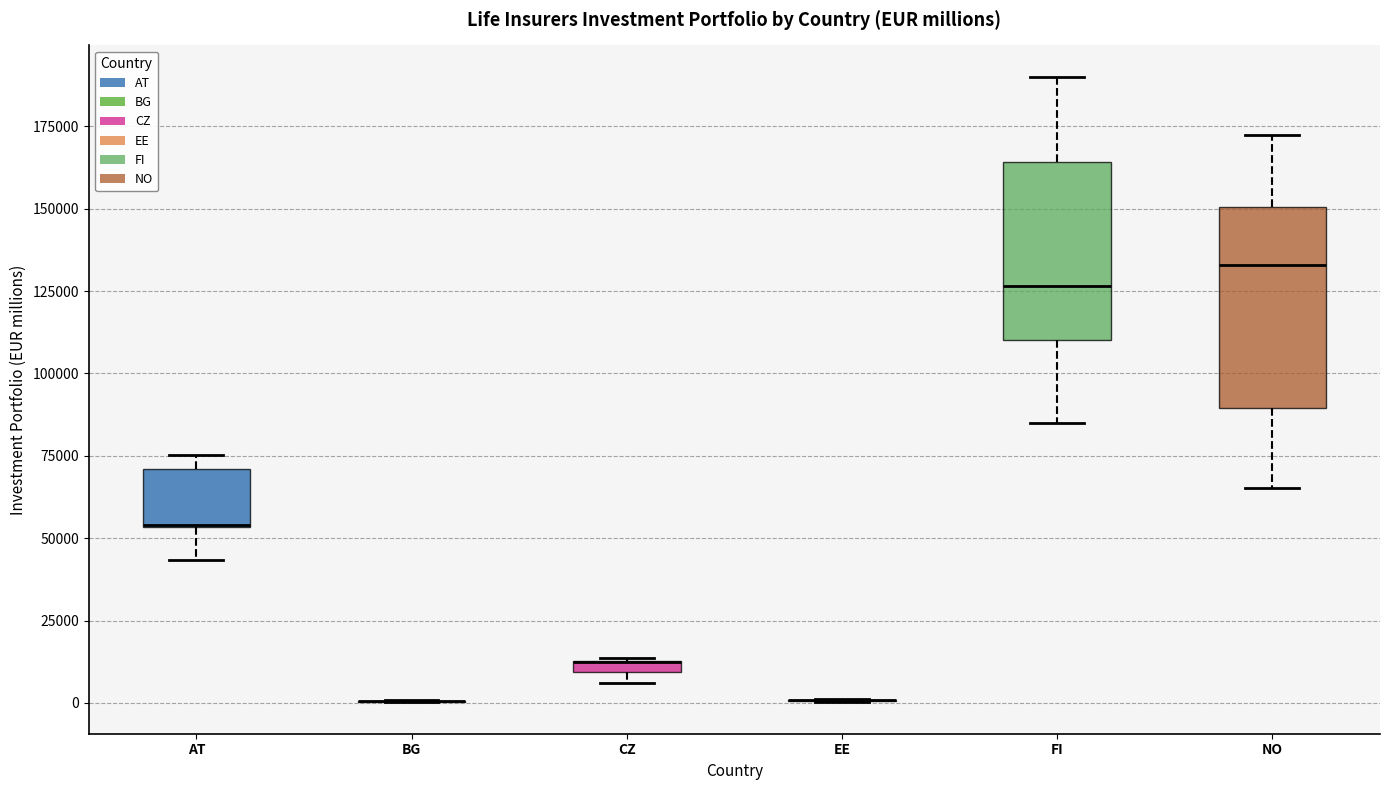

Which box is the tallest, from its lower edge to its upper edge?

NO